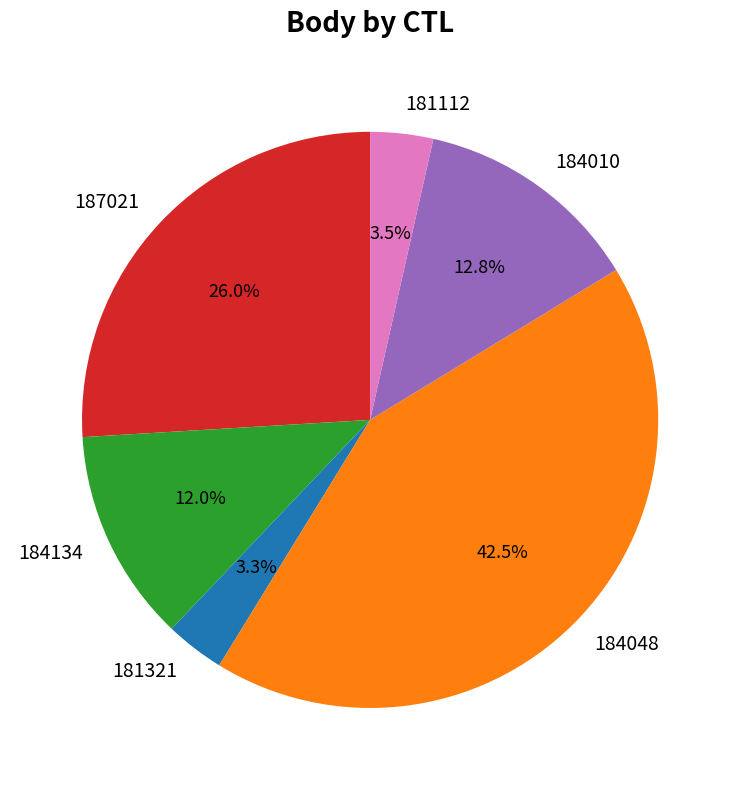

Between 187021 and 181321, which is larger?

187021